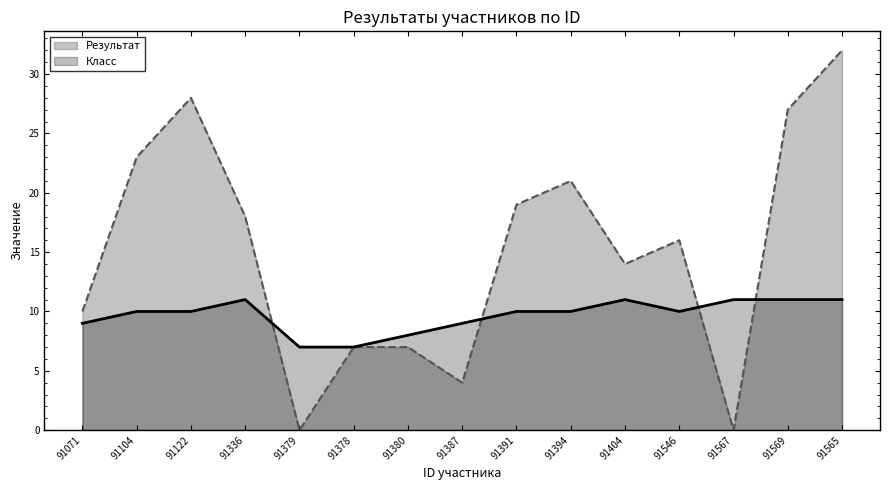

How many Класс values are between 9 and 11?

12